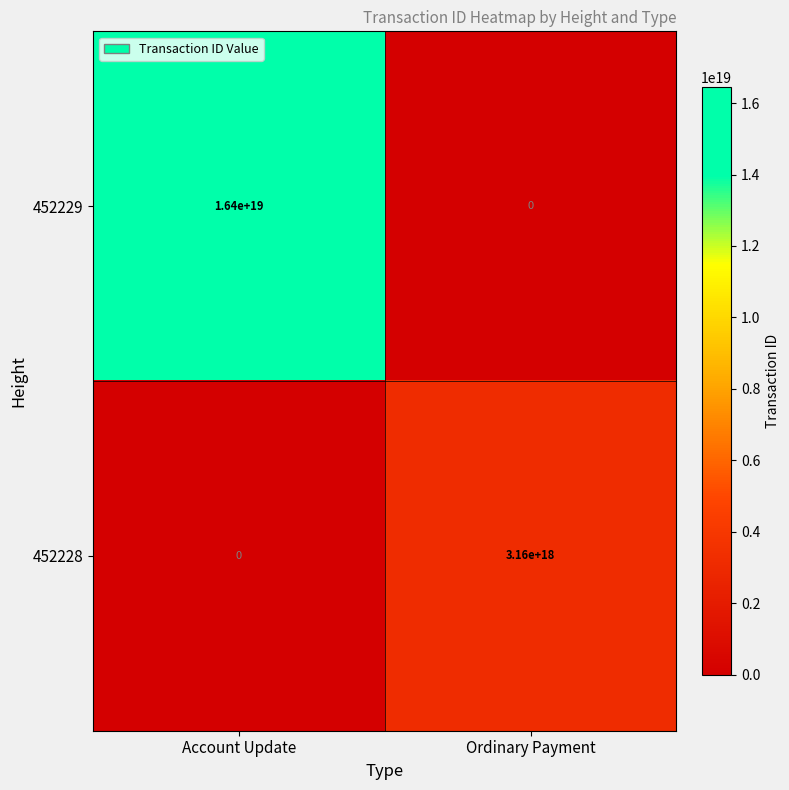

Is it true that 452228 equals -1562706278006980864 at Account Update?

False